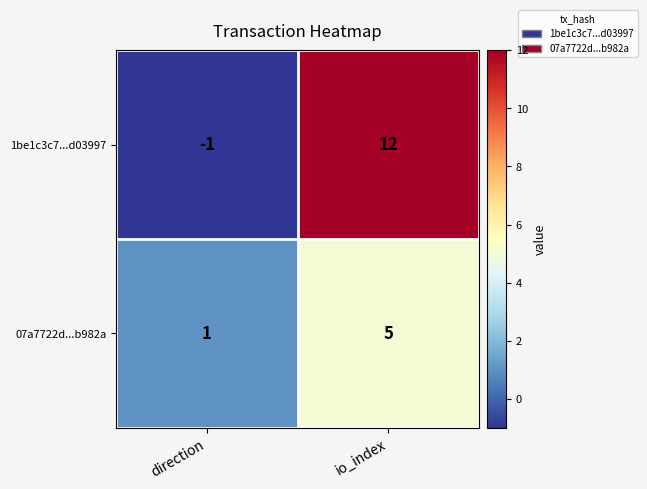

How many values in 1be1c3c7...d03997 are above zero?

1